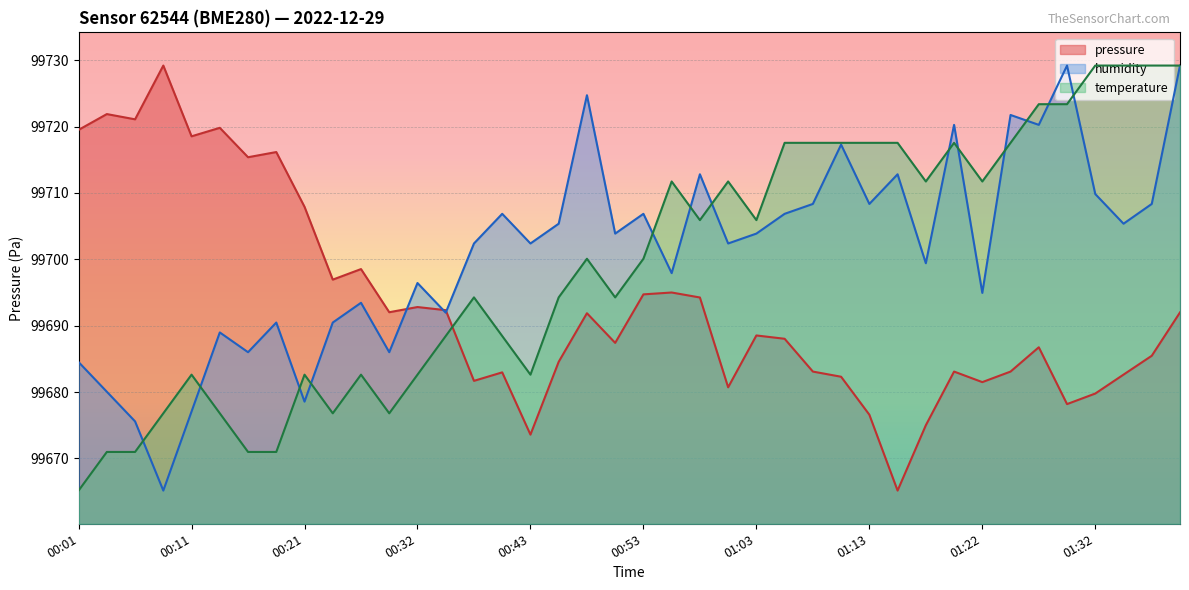

The value of temperature at 00:08 is 99676.8. True or false?

True